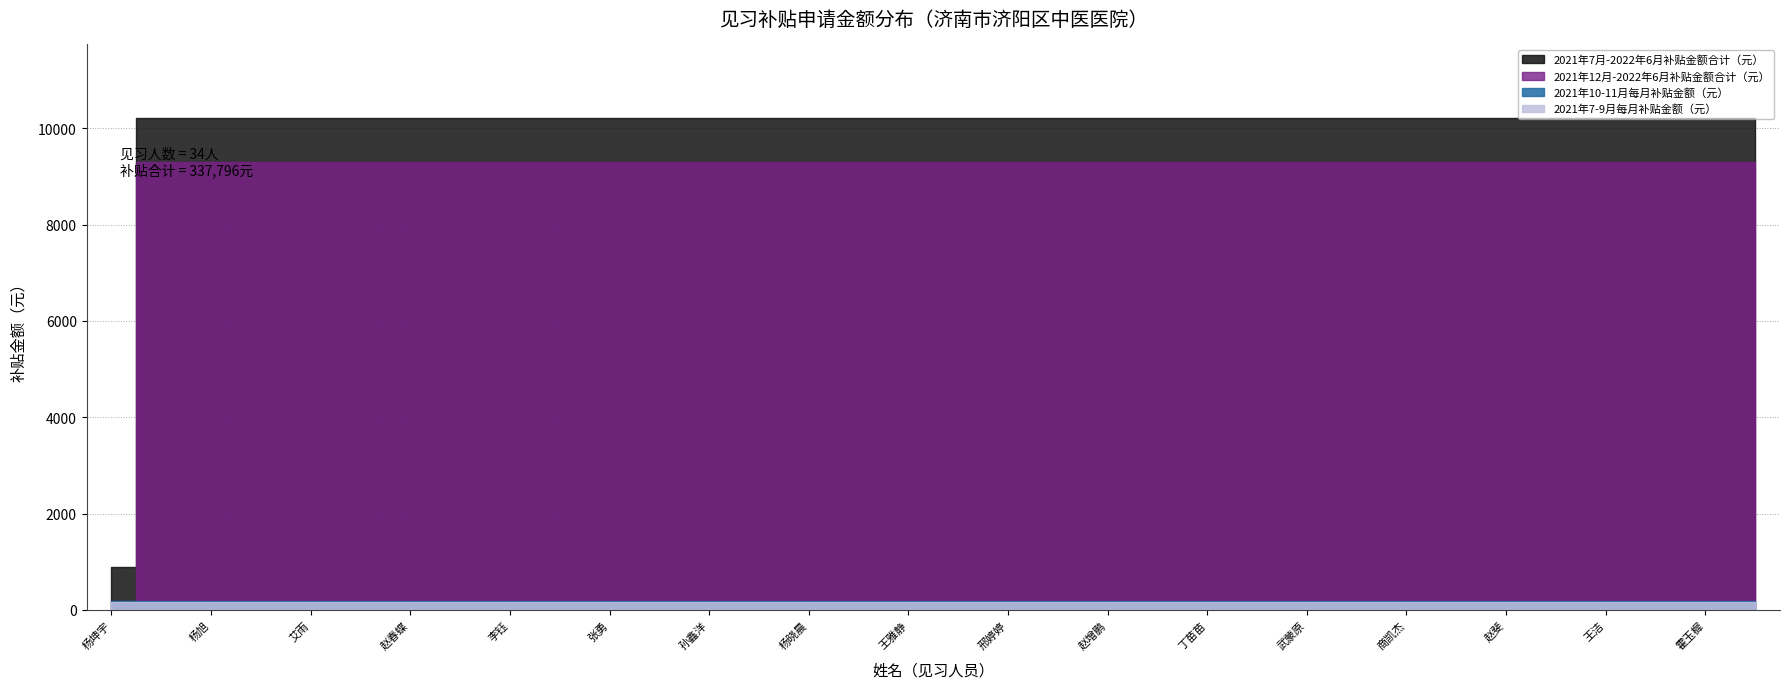

At which category does the chart reach its minimum across all series?

杨坤宇